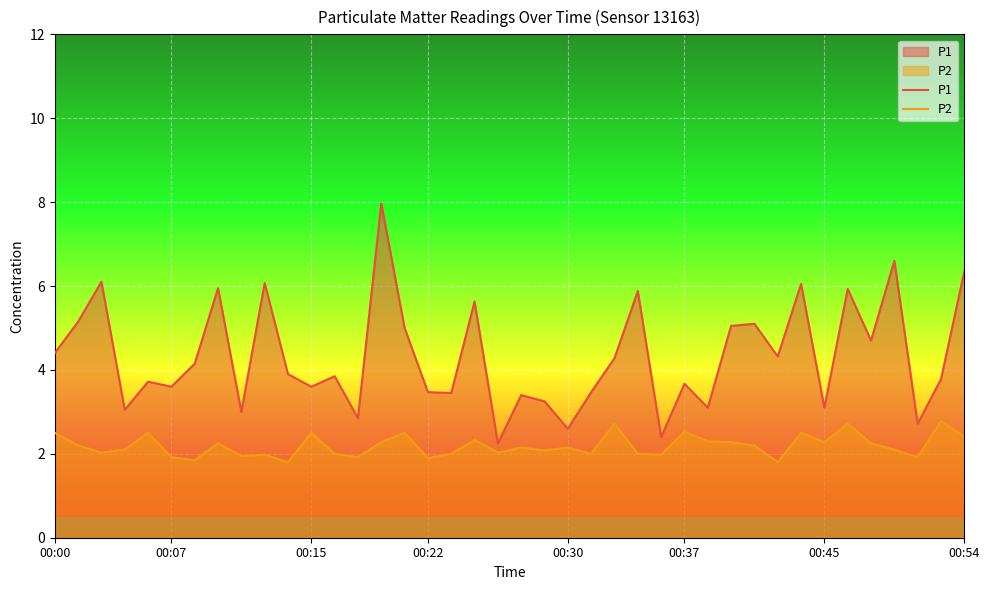

What is the smallest value displayed?

1.8